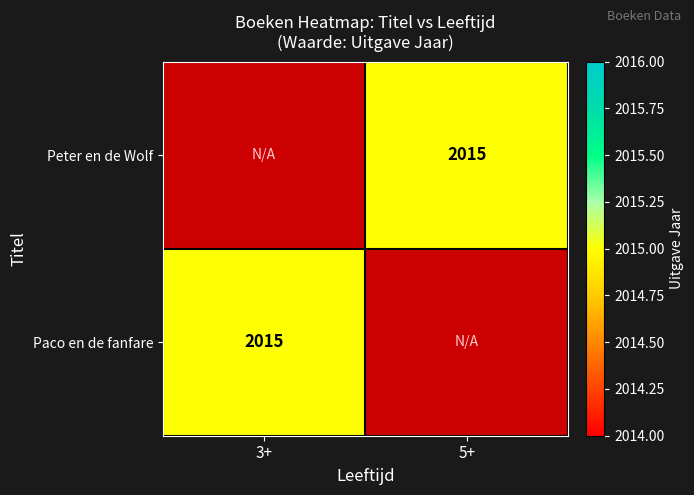

The Paco en de fanfare series shows 2015 at 3+. True or false?

True